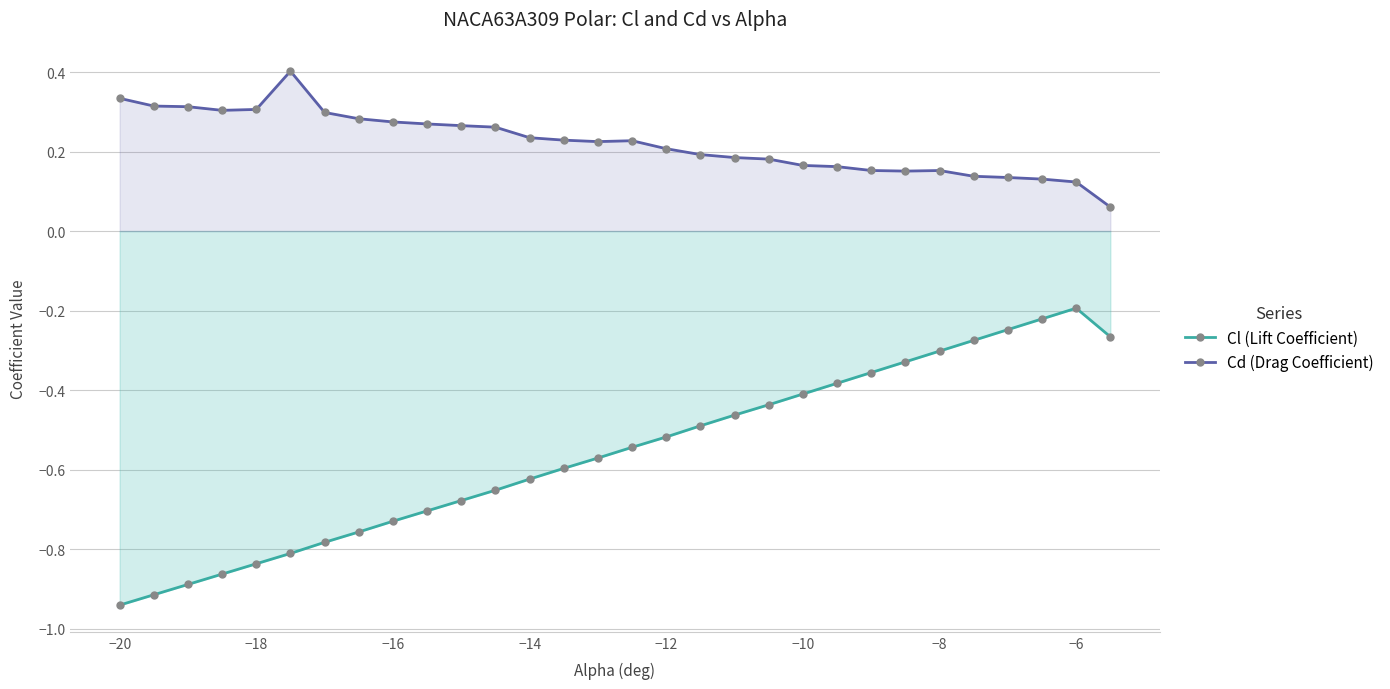

Rank the series by their maximum value, from lowest to highest.

Cl (Lift Coefficient), Cd (Drag Coefficient)